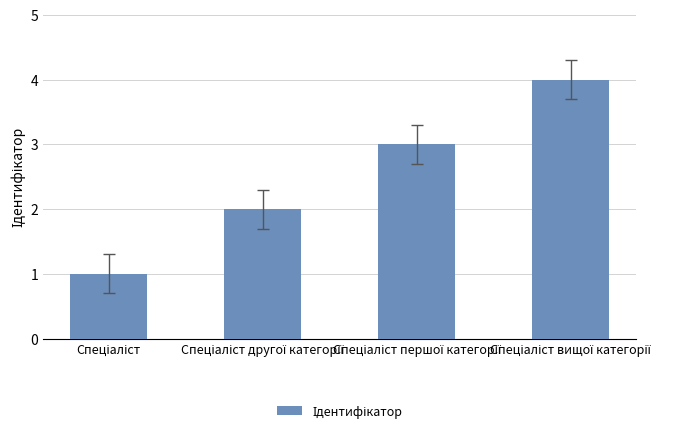

How many data points are less than 3?

2